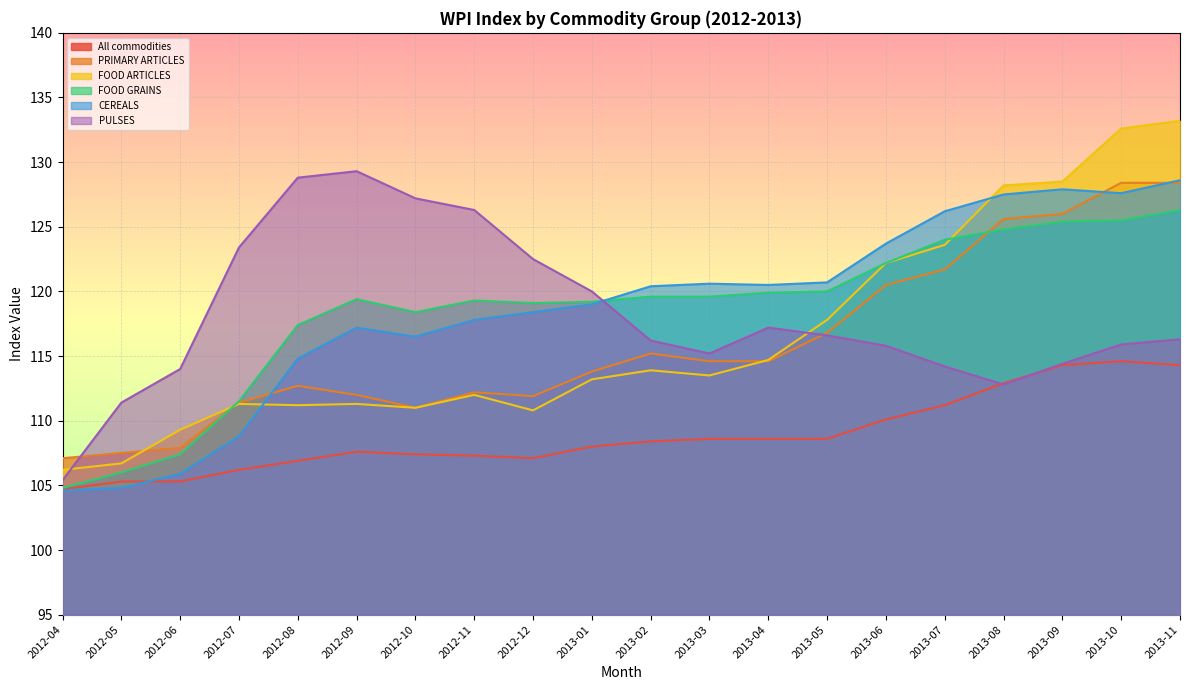

What is the difference between the FOOD ARTICLES values at 2012-04 and 2012-12?

4.6